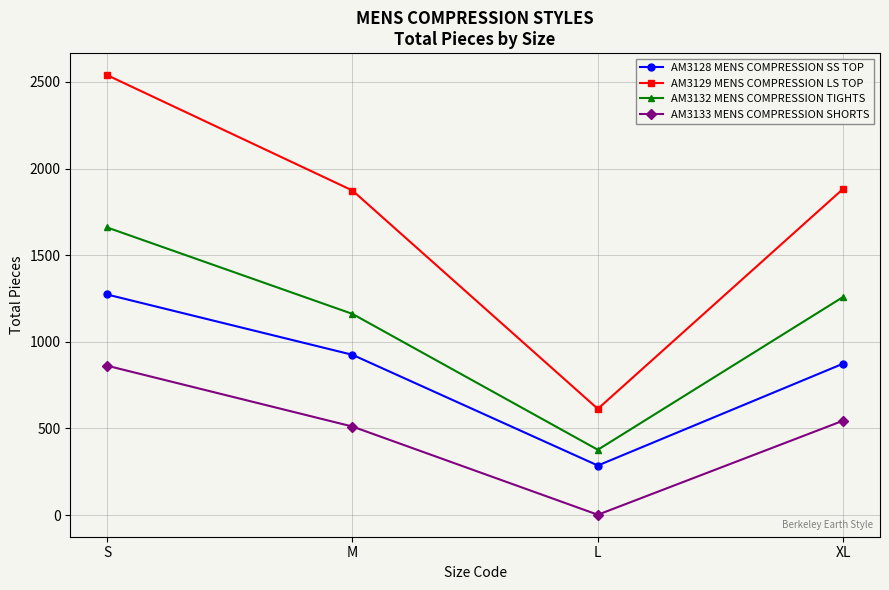

What value does the AM3132 MENS COMPRESSION TIGHTS series have at S?

1660